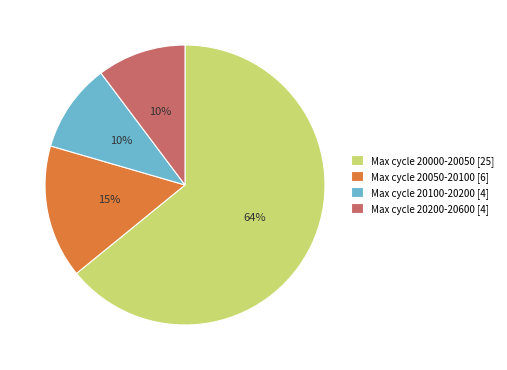

What is the ratio of the value at Max cycle 20200-20600 [4] to the value at Max cycle 20050-20100 [6]?

0.7